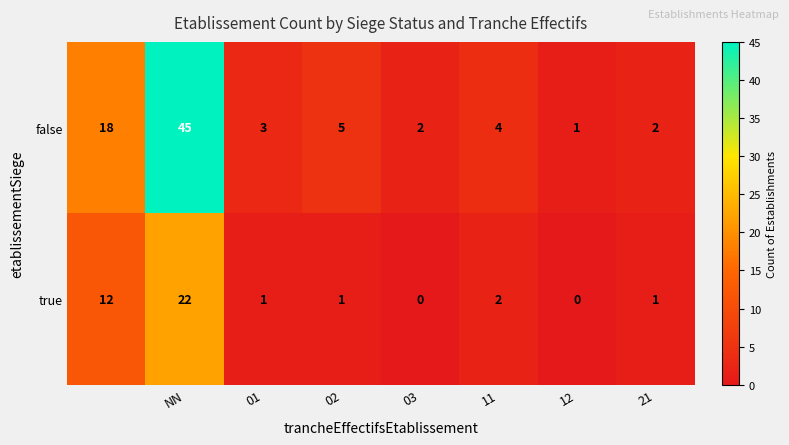

What is the difference between the maximum and minimum values in the false series?

44